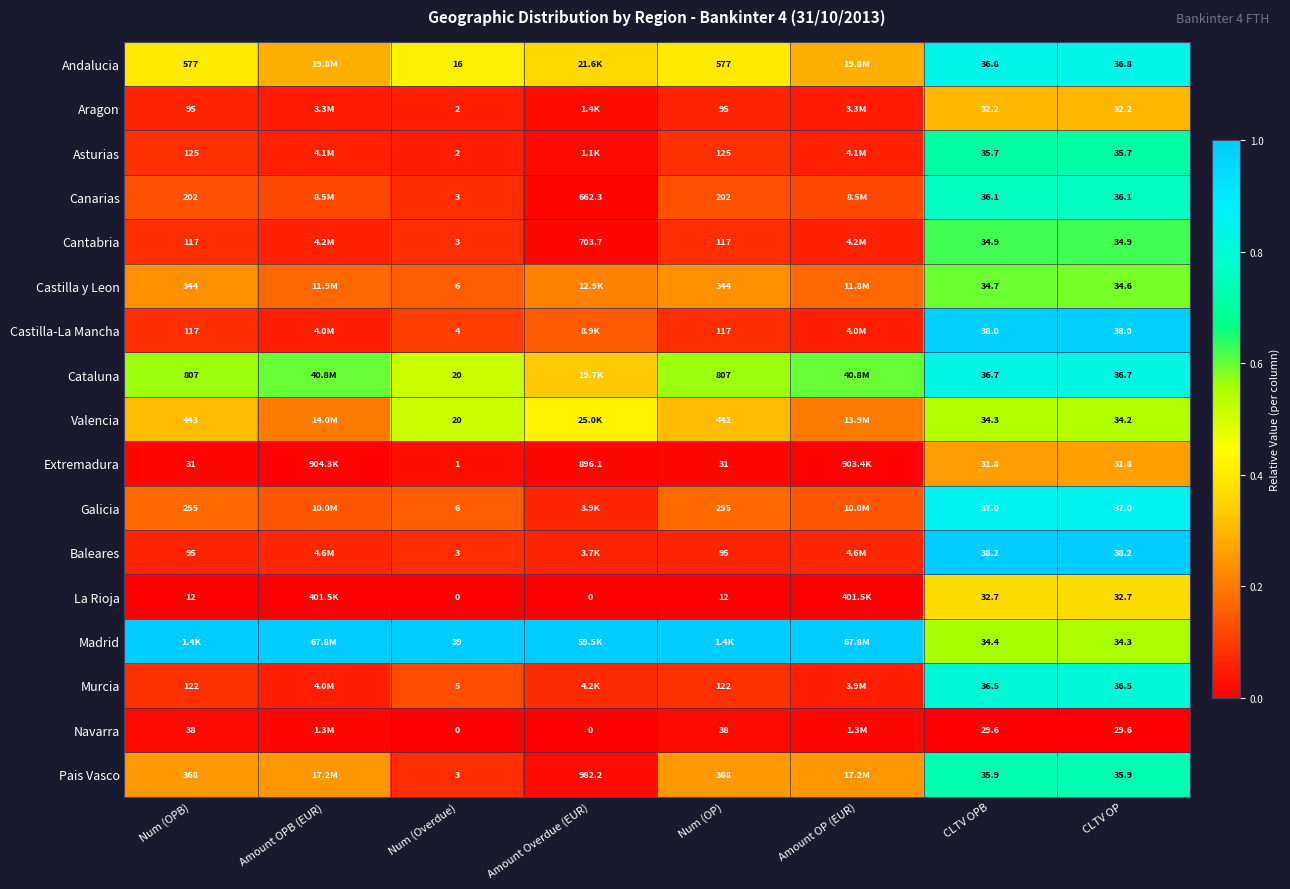

Which has a higher value, Num (OP) or Num (OPB)?

Num (OP)